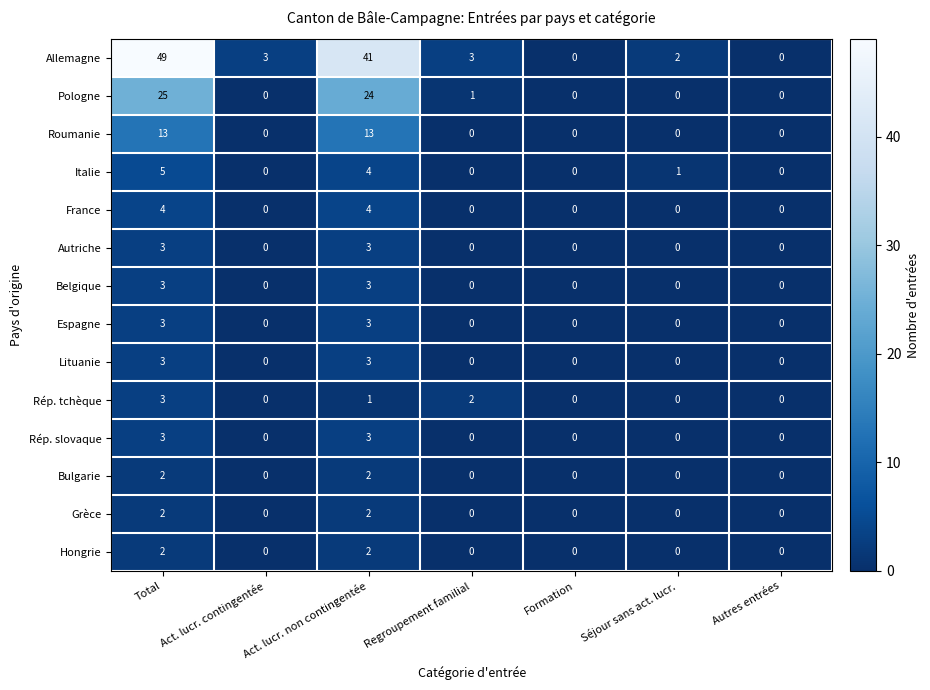

Count the Roumanie values in the range 0 to 13.

7